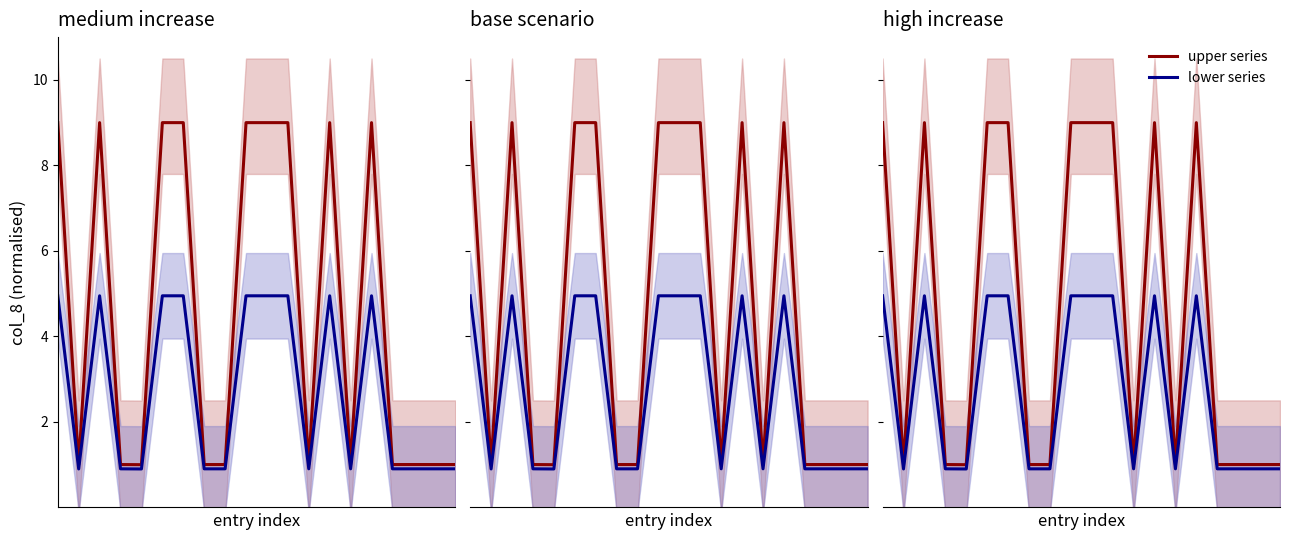

What is the sum of all lower series values?

54.5